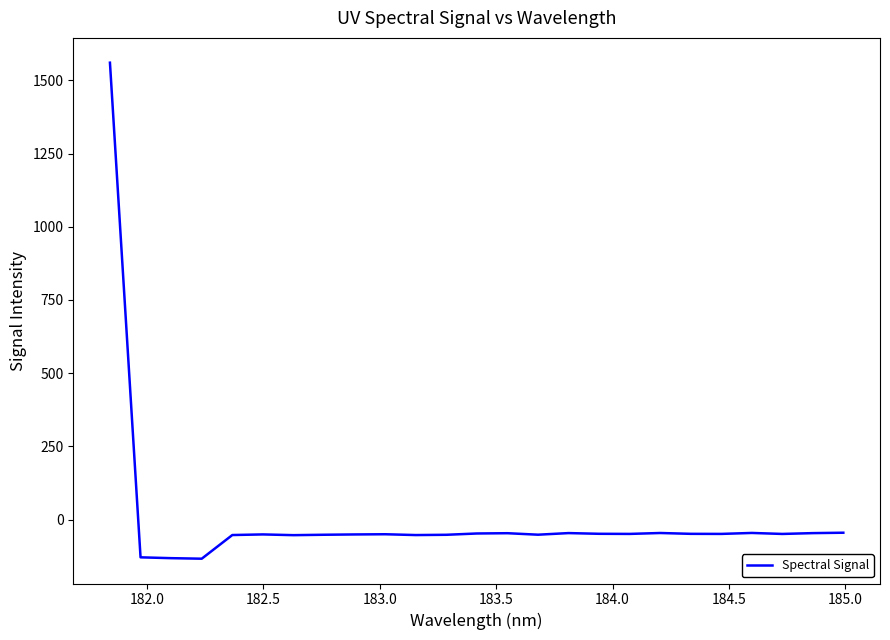

How many lines are shown in the chart?

1